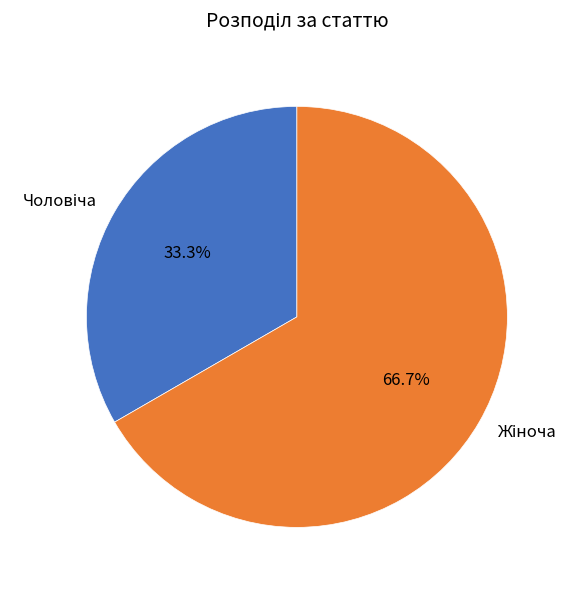

Is there a majority slice in this chart?

Yes